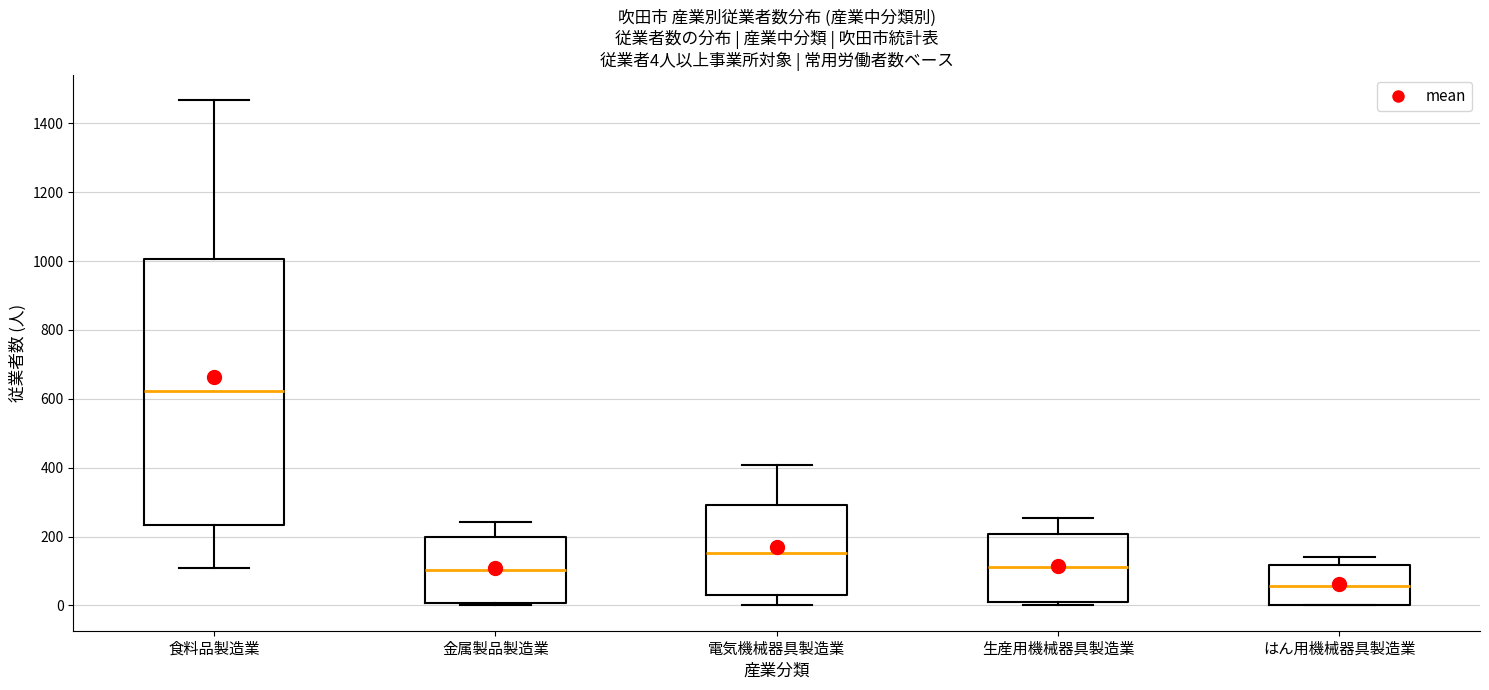

Comparing the boxes themselves (not the whiskers), which one is the tallest?

食料品製造業